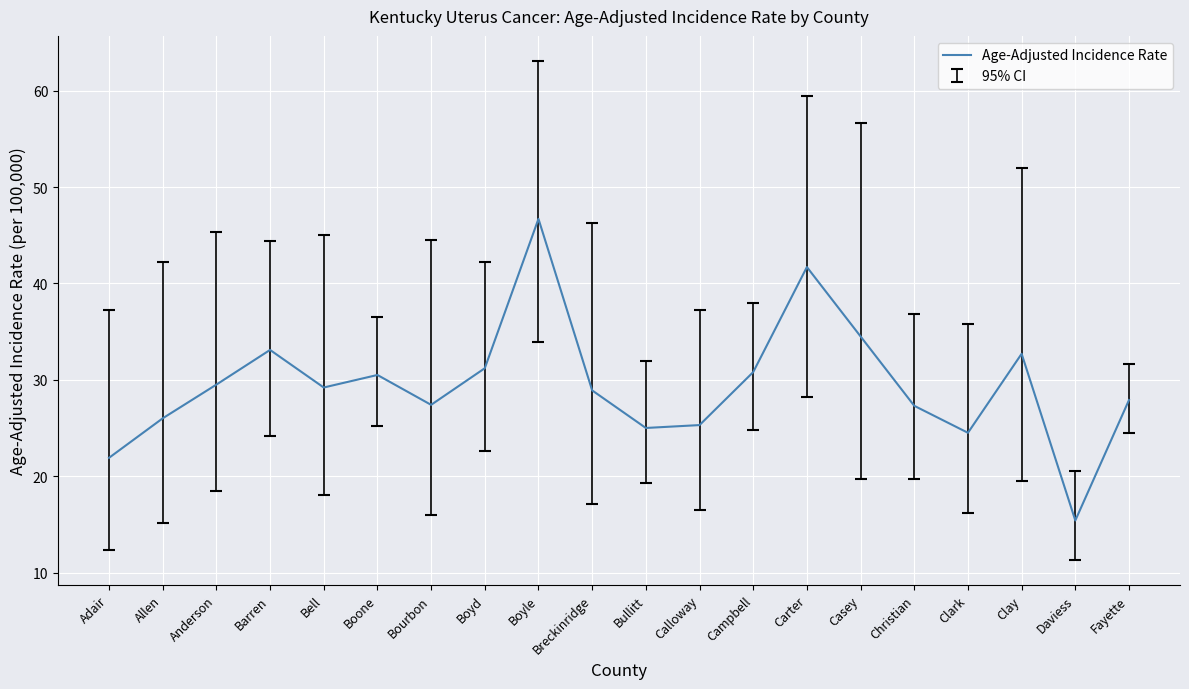

What is the difference between the second highest and minimum values?

26.3